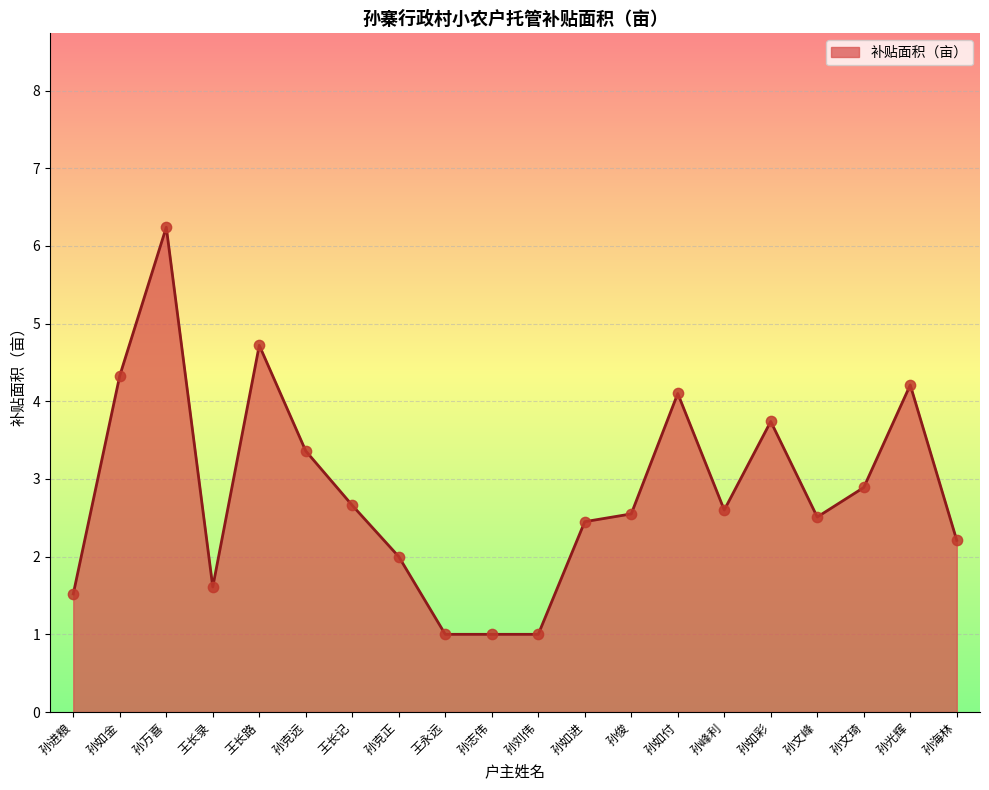

What is the ratio of the value at 孙文峰 to the value at 孙海林?

1.1